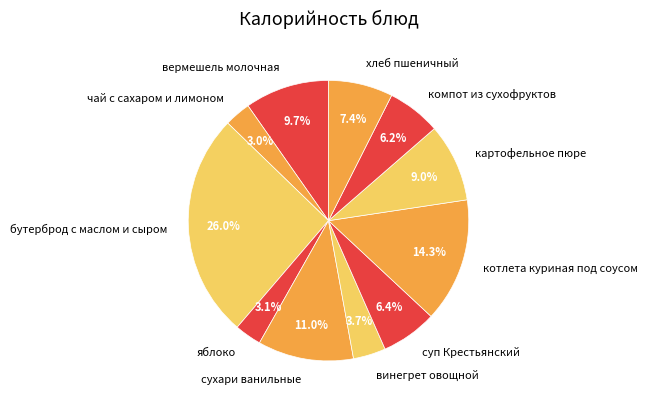

True or false: котлета куриная под соусом accounts for 14% of the total.

True